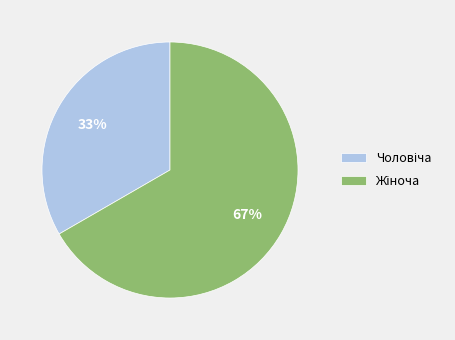

To the nearest percent, what is the average slice percentage?

50%